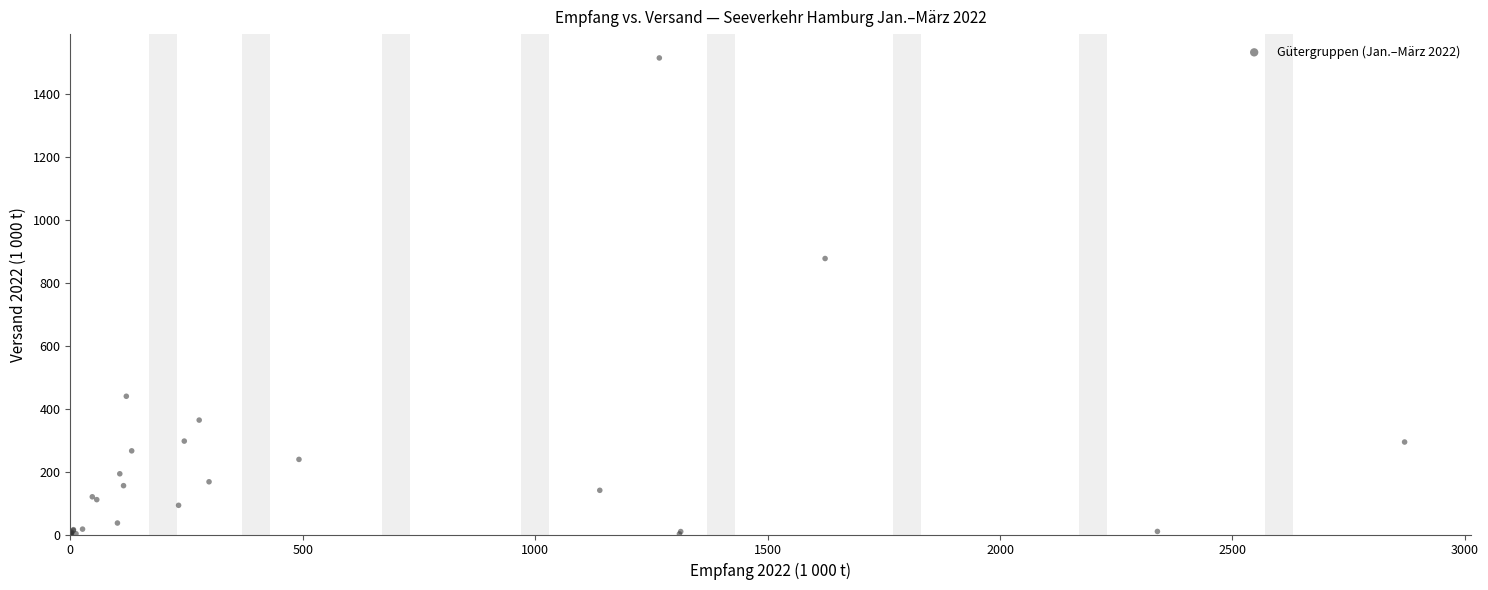

What Y value in the scatter plot is closest to 757?

877.8